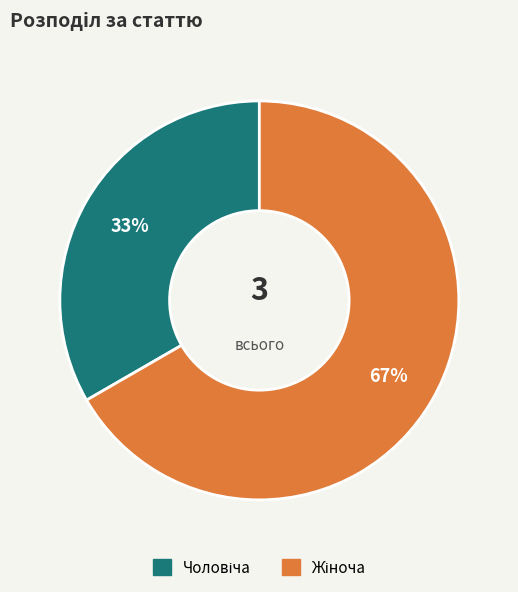

Is there any slice that represents more than half of the pie?

Yes